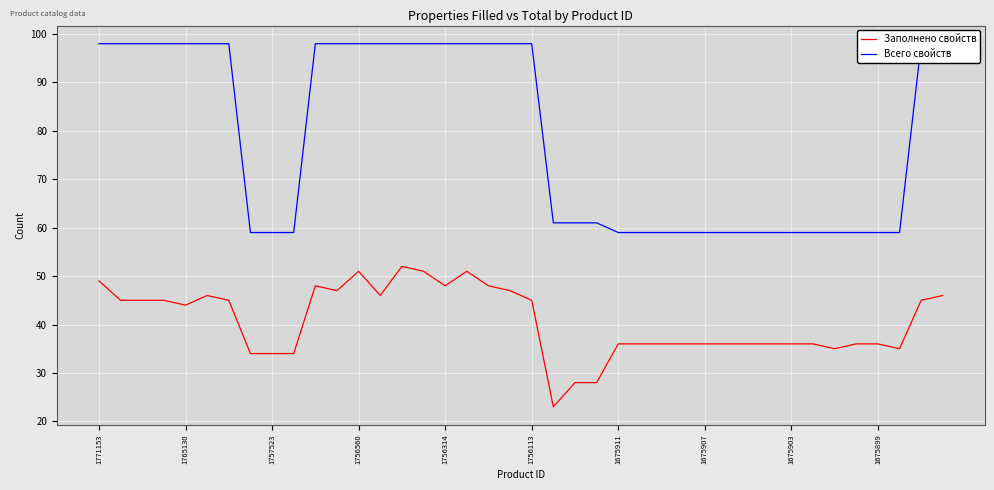

Is it true that Заполнено свойств equals 48 at 1675911?

False